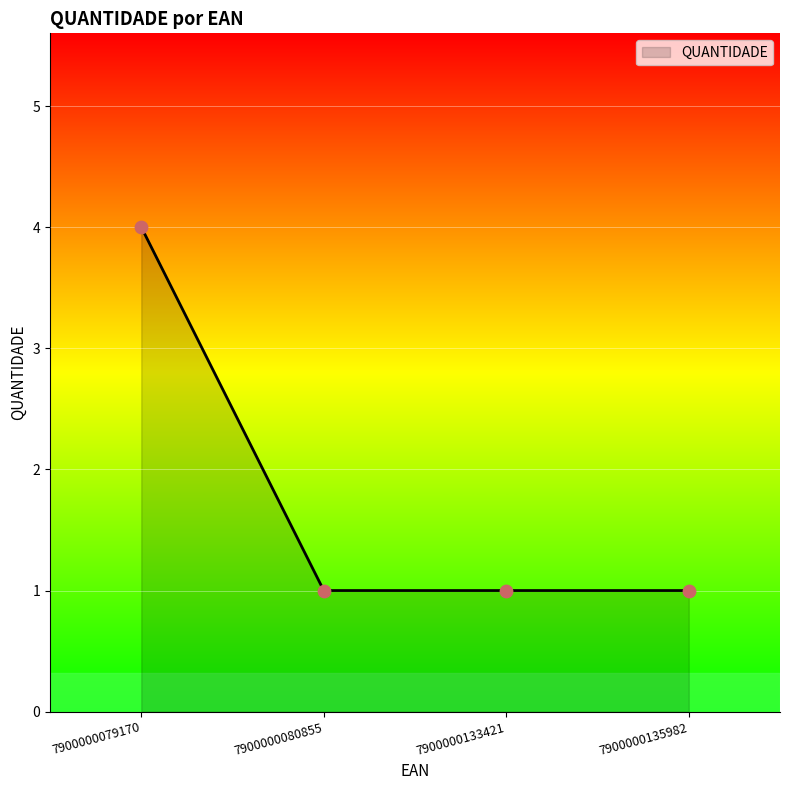

Approximately how many times larger is the value at 7900000133421 compared to 7900000080855?

1.0